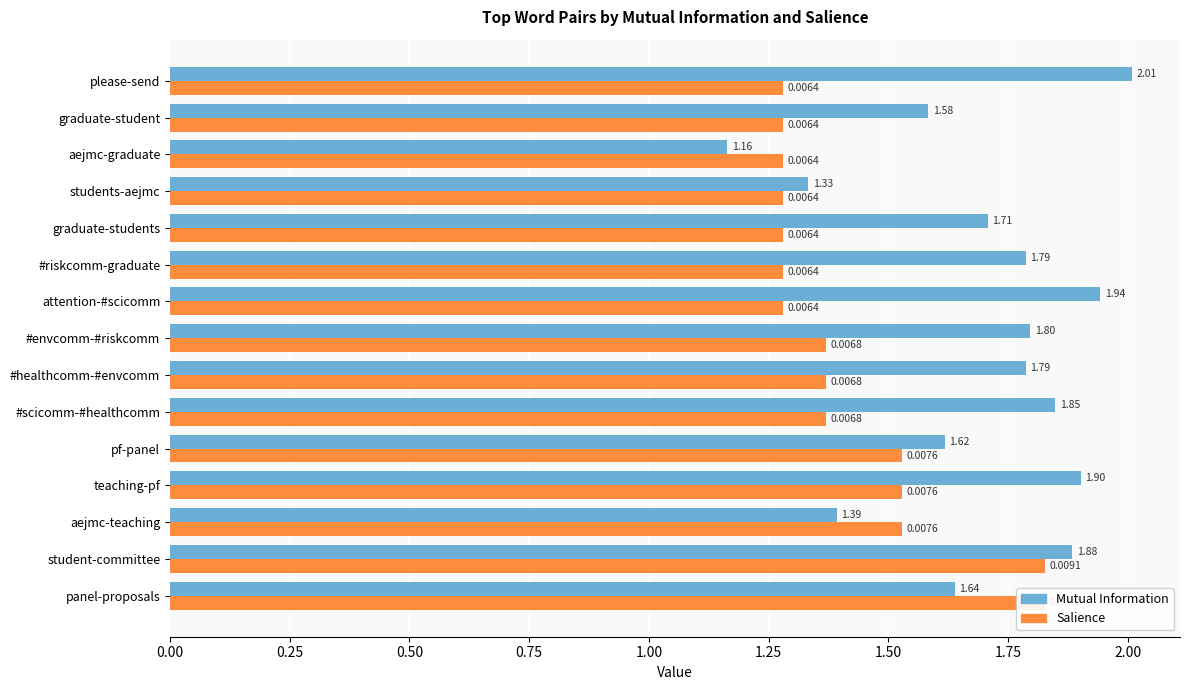

What is the sum of all Mutual Information values?

25.4